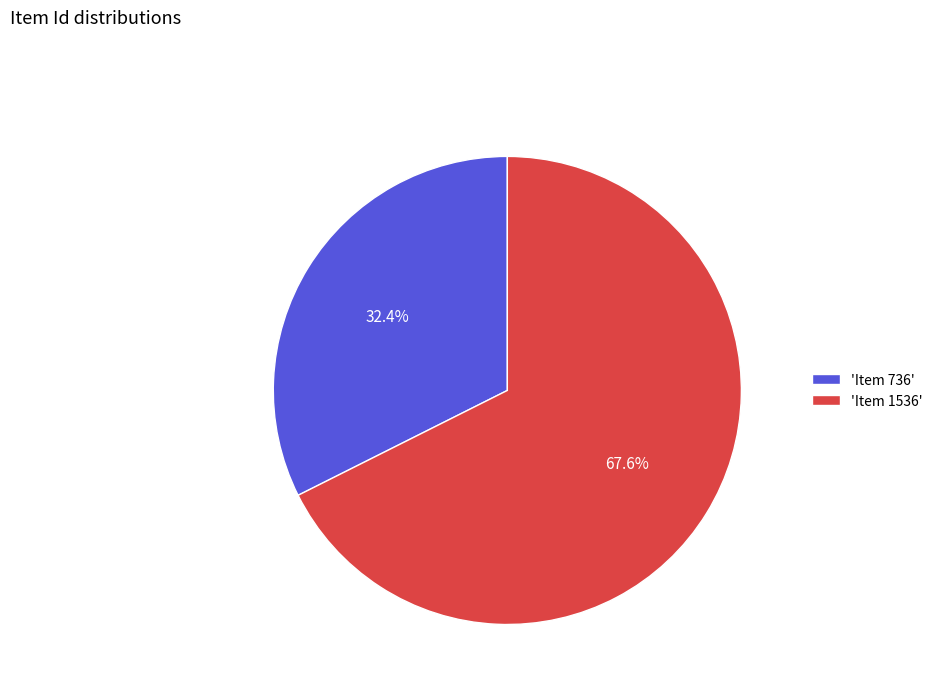

How many segments does this pie chart have?

2